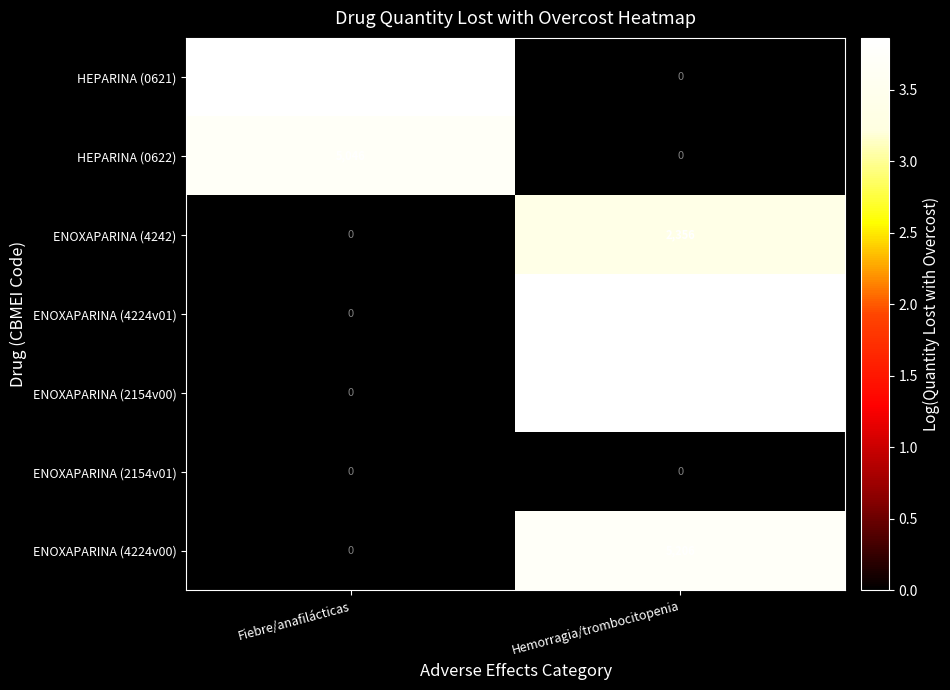

What is the total value across all series at Hemorragia/trombocitopenia?

21975